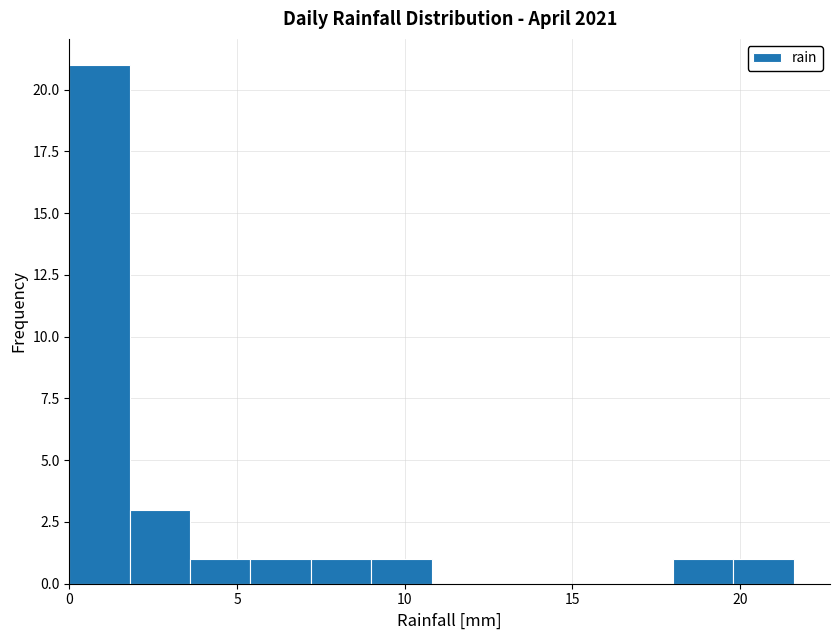

Read against the x-axis, roughly where is the centre of the tallest bar?

1.0